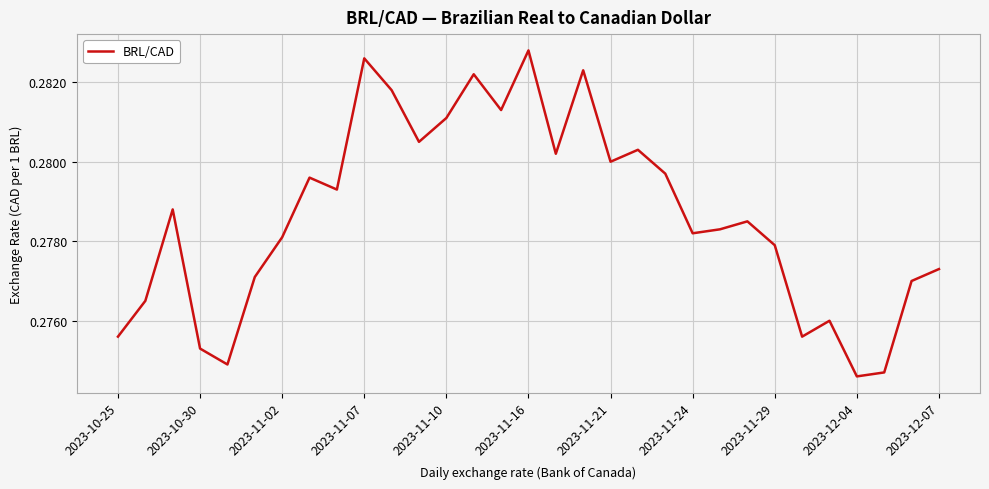

Reading left to right, what are all the values shown in this chart?

0.3	0.3	0.3	0.3	0.3	0.3	0.3	0.3	0.3	0.3	0.3	0.3	0.3	0.3	0.3	0.3	0.3	0.3	0.3	0.3	0.3	0.3	0.3	0.3	0.3	0.3	0.3	0.3	0.3	0.3	0.3